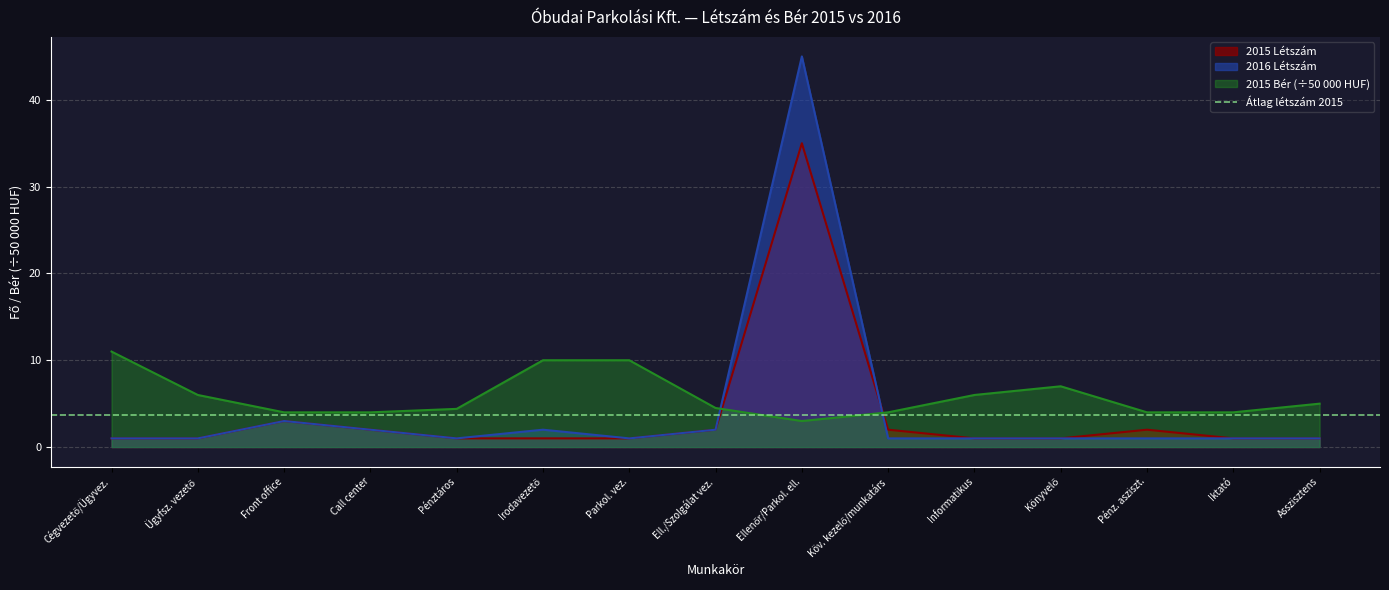

What is the value of the 2015 Létszám point at the 1st from the left?

1.0